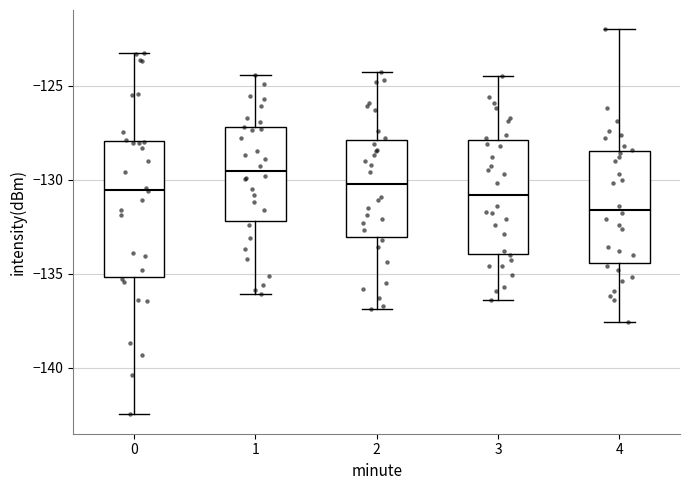

Reading left to right, read every box against the y-axis: the position of its median line, the range the box covers, and the ends of its whiskers. The values are not printed on the chart, so give them approximately, as read against the axis.

0: median -130.5, box -135.0 to -128.0, whiskers -142.5 to -123.0
1: median -129.5, box -132.0 to -127.0, whiskers -136.0 to -124.5
2: median -130.0, box -133.0 to -128.0, whiskers -137.0 to -124.5
3: median -131.0, box -134.0 to -128.0, whiskers -136.5 to -124.5
4: median -131.5, box -134.5 to -128.5, whiskers -137.5 to -122.0